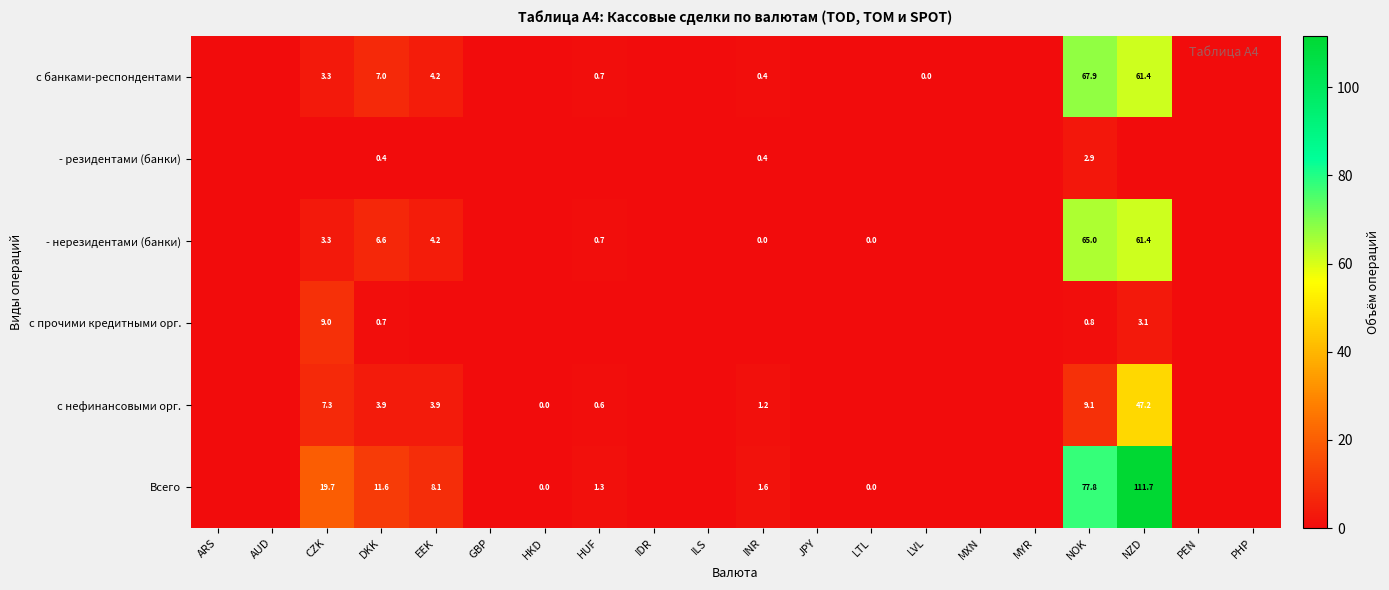

True or false: - нерезидентами (банки) has a value of 6.6 at DKK.

True